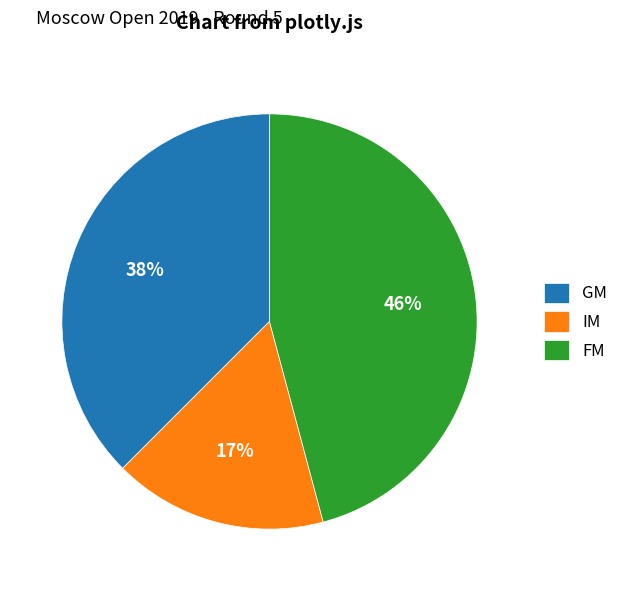

True or false: GM accounts for 38% of the total.

True